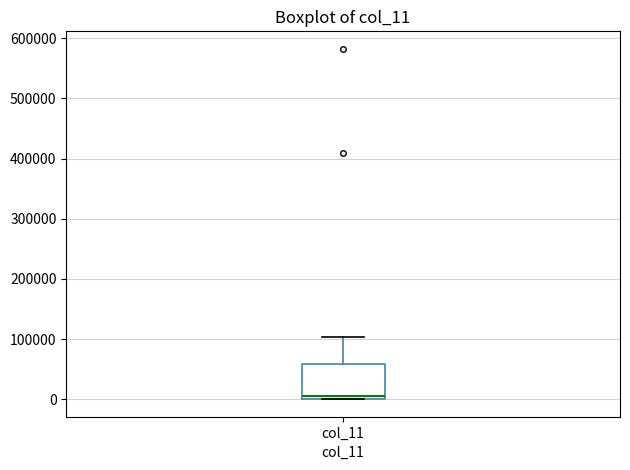

Where is the lower edge of the box for col_11 on the y-axis? The values are not printed on the chart, so give them approximately, as read against the axis.

0